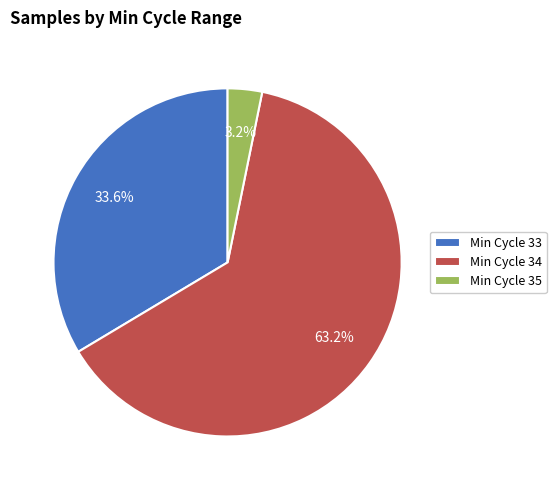

What is the total percentage of Min Cycle 35 and Min Cycle 33?

36.8%